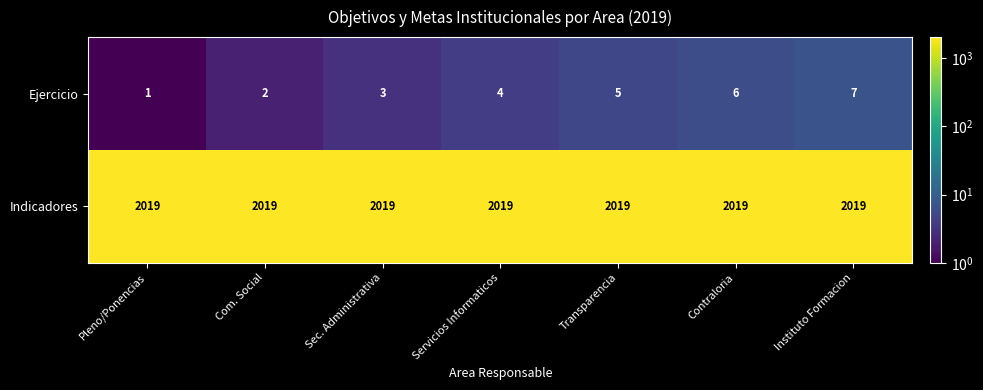

The Indicadores series shows 2019 at Pleno/Ponencias. True or false?

True